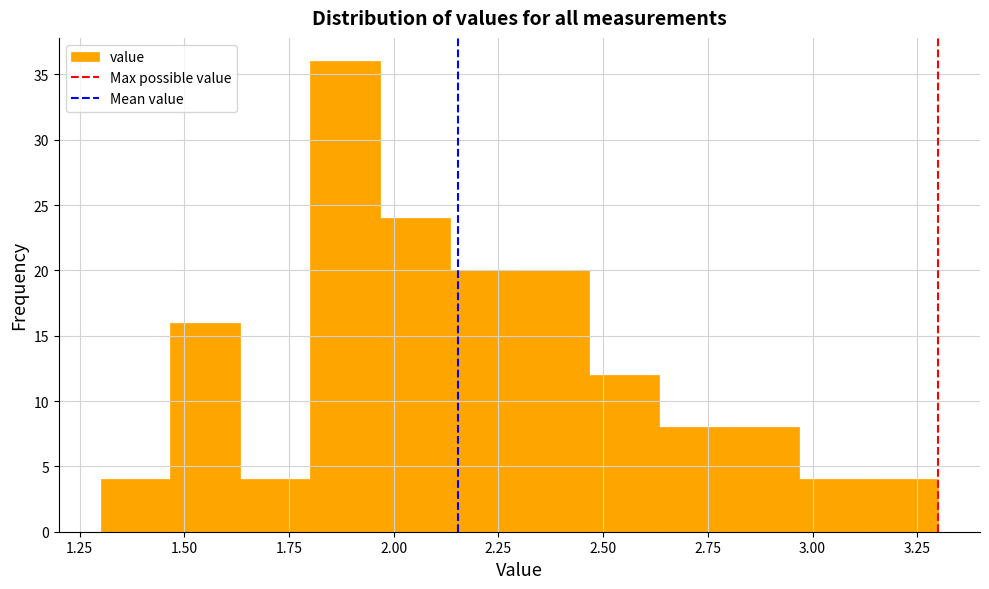

Around what value on the x-axis is the tallest bar? Give the approximate position of its centre, as read against the axis.

1.90